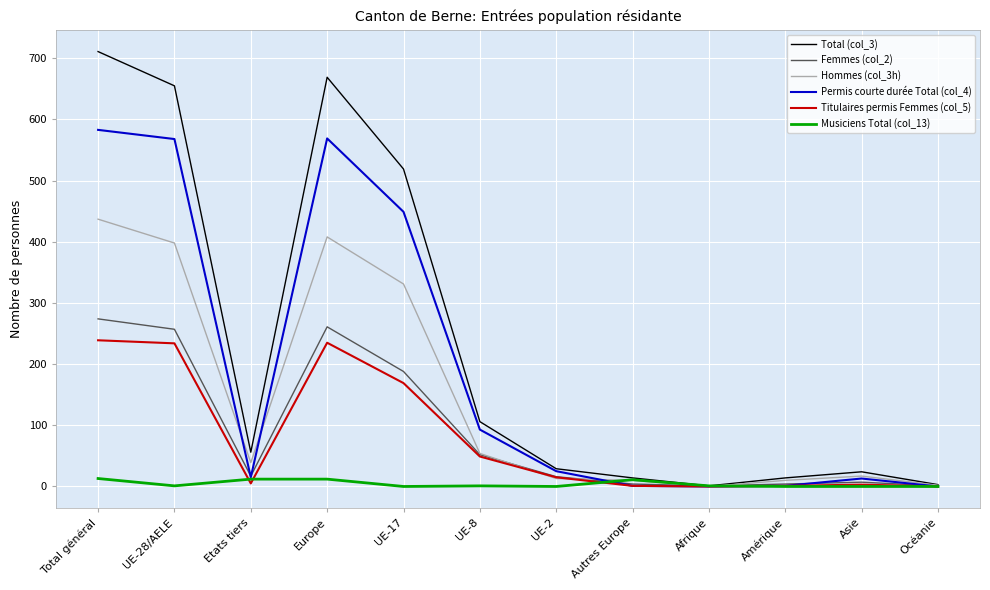

What is the sum of all Titulaires permis Femmes (col_5) values?

951